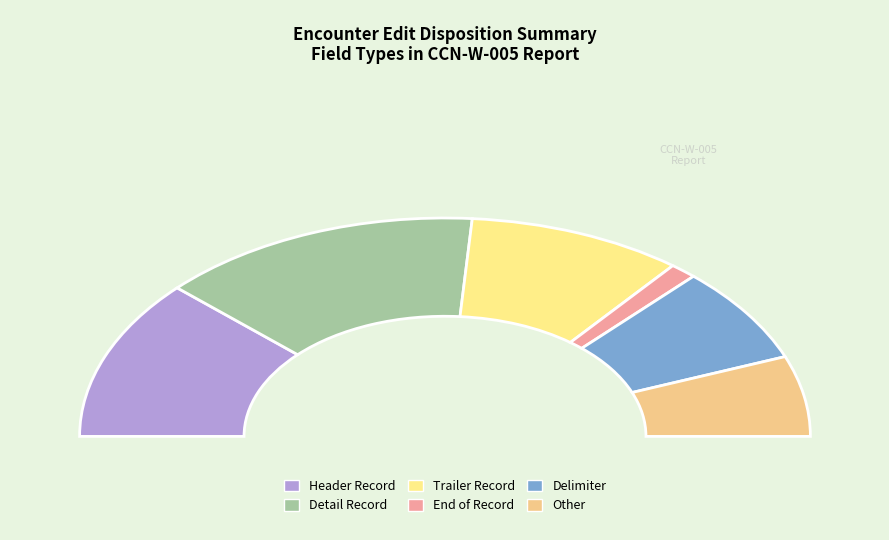

How many segments does this pie chart have?

6